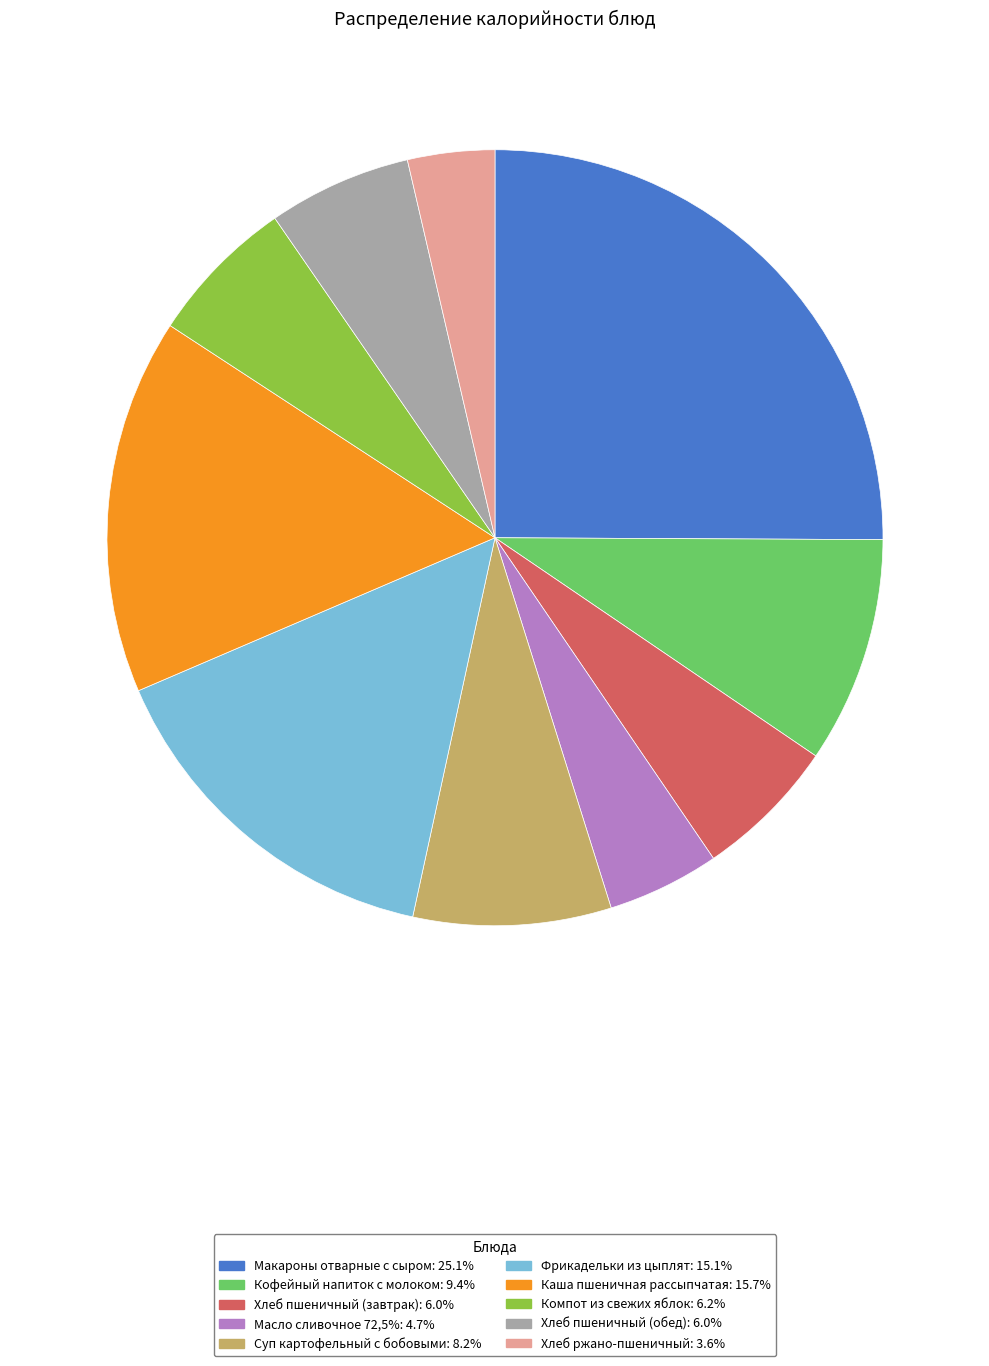

Is Кофейный напиток с молоком the majority of the pie?

No